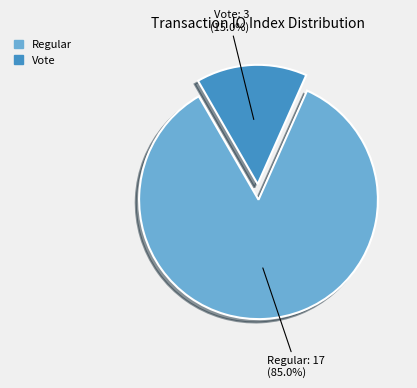

Which has a higher value, Regular: 17 (85.0%) or Vote: 3 (15.0%)?

Regular: 17 (85.0%)